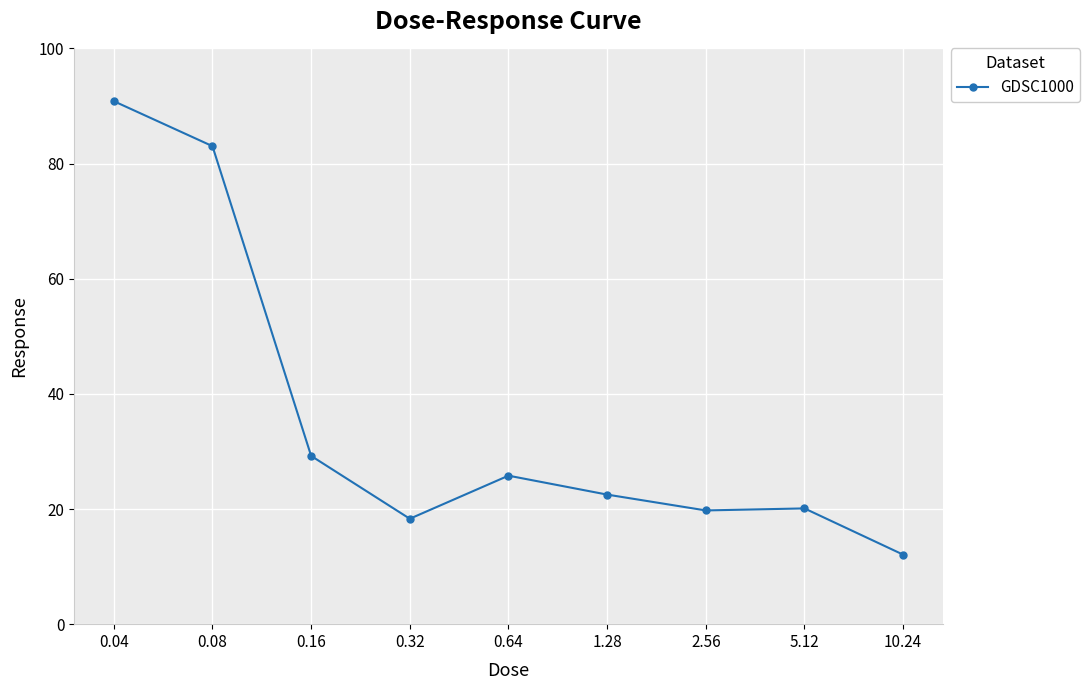

What is the change in value from 0.64 to 5.12?

-5.7